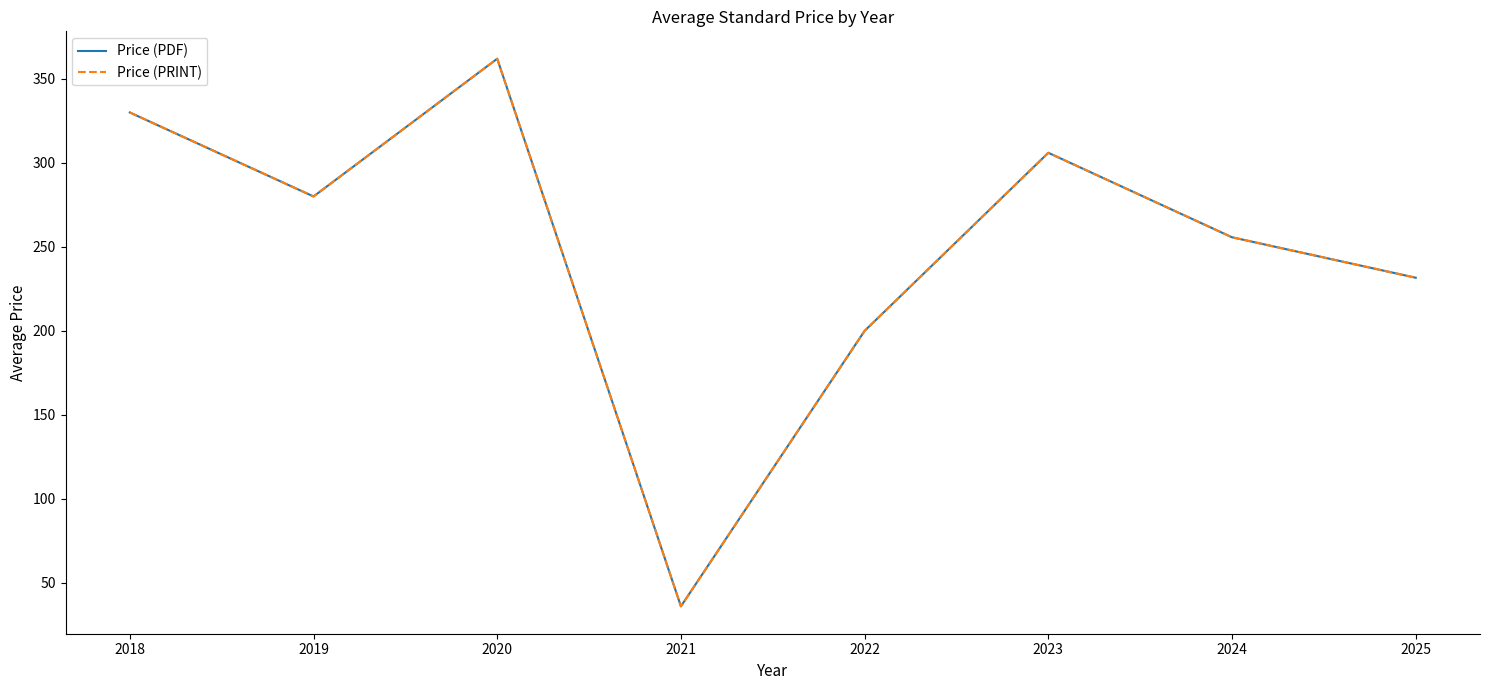

What is the value of the Price (PRINT) point at the 3rd from the left?

362.0